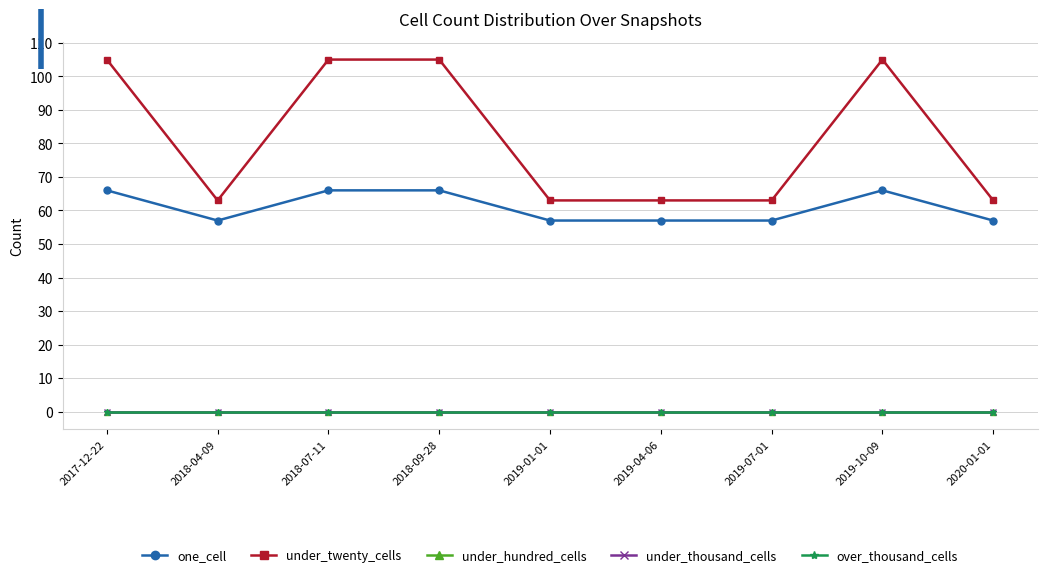

True or false: over_thousand_cells has more than 0 points higher than both neighbors.

False